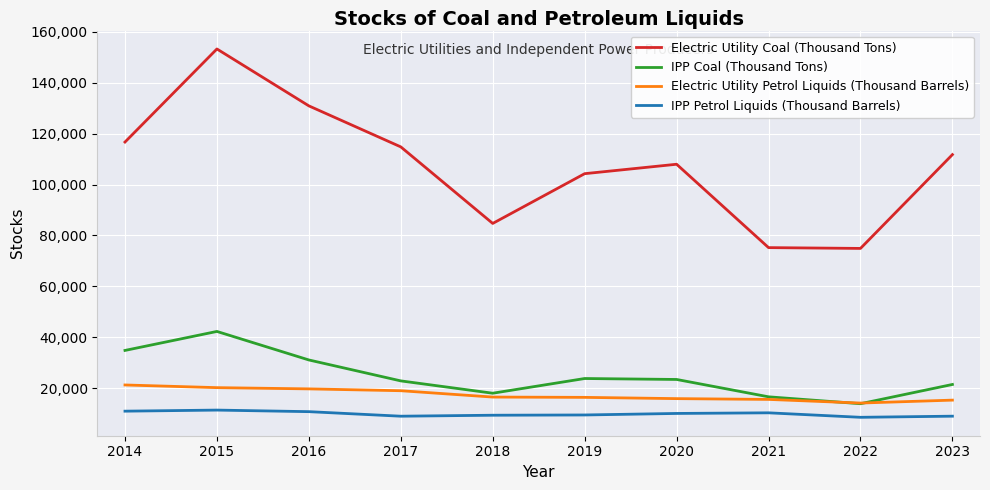

Is the value of Electric Utility Petrol Liquids (Thousand Barrels) at 2022 greater than the value of IPP Petrol Liquids (Thousand Barrels) at 2015?

Yes